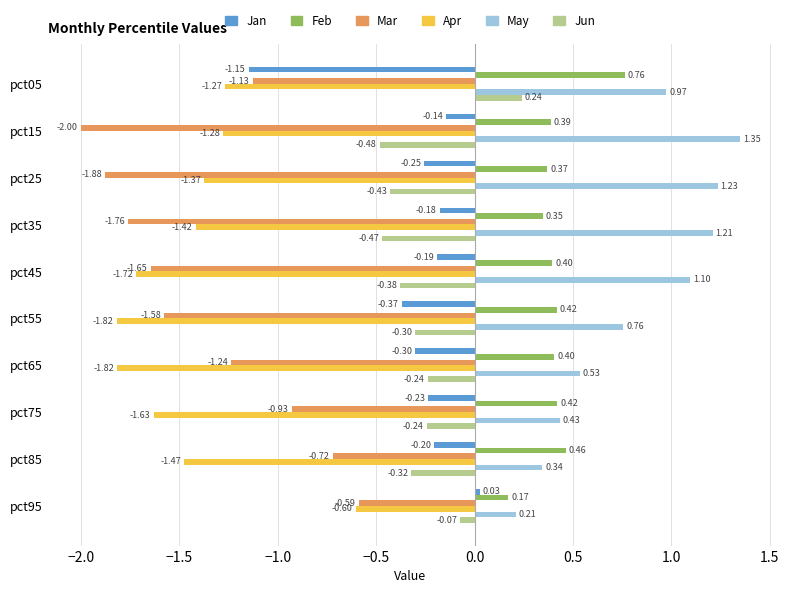

Rank the series at pct45 from lowest to highest value.

Apr, Mar, Jun, Jan, Feb, May